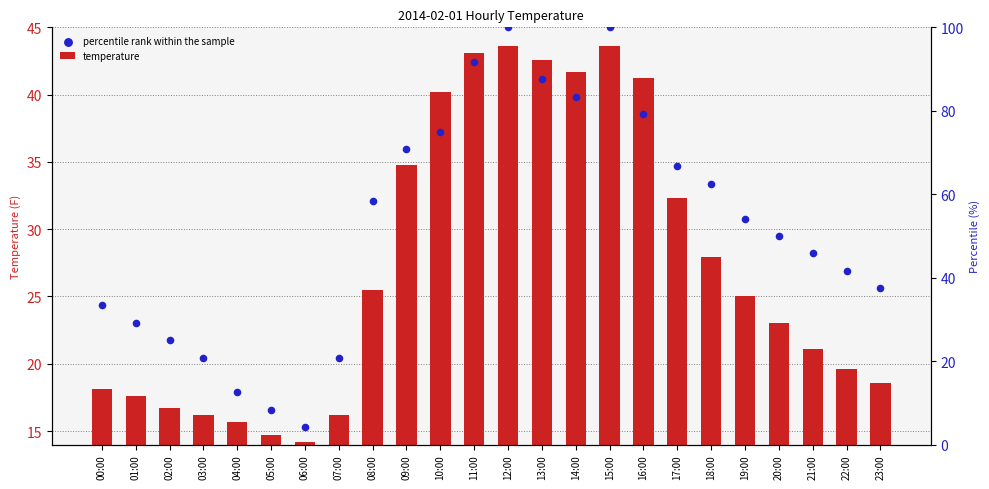

At which category is the sum across all series the highest?

12:00